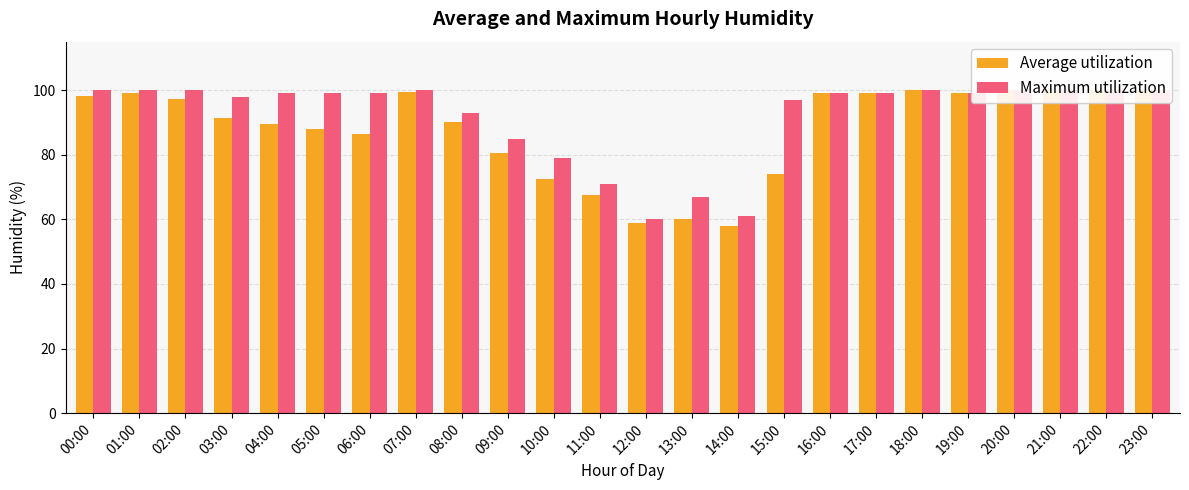

Which series has the largest total across all categories?

Maximum utilization